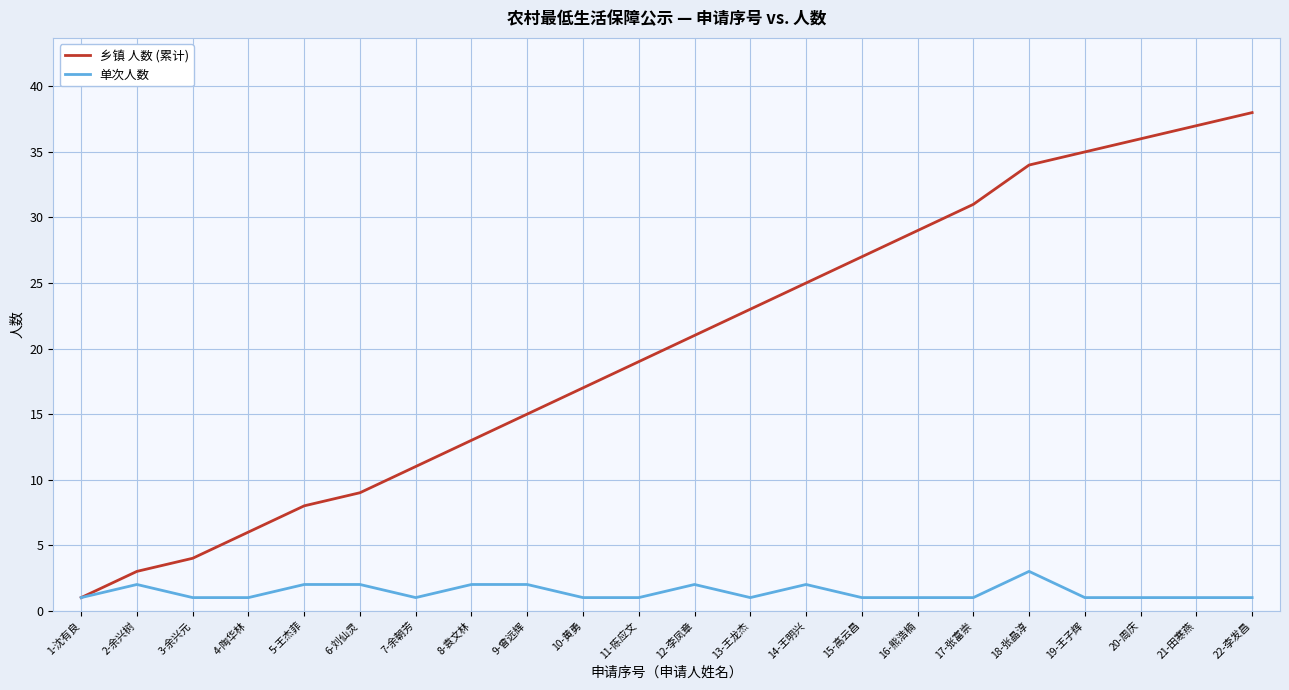

What position from the left is 14-王明兴?

14